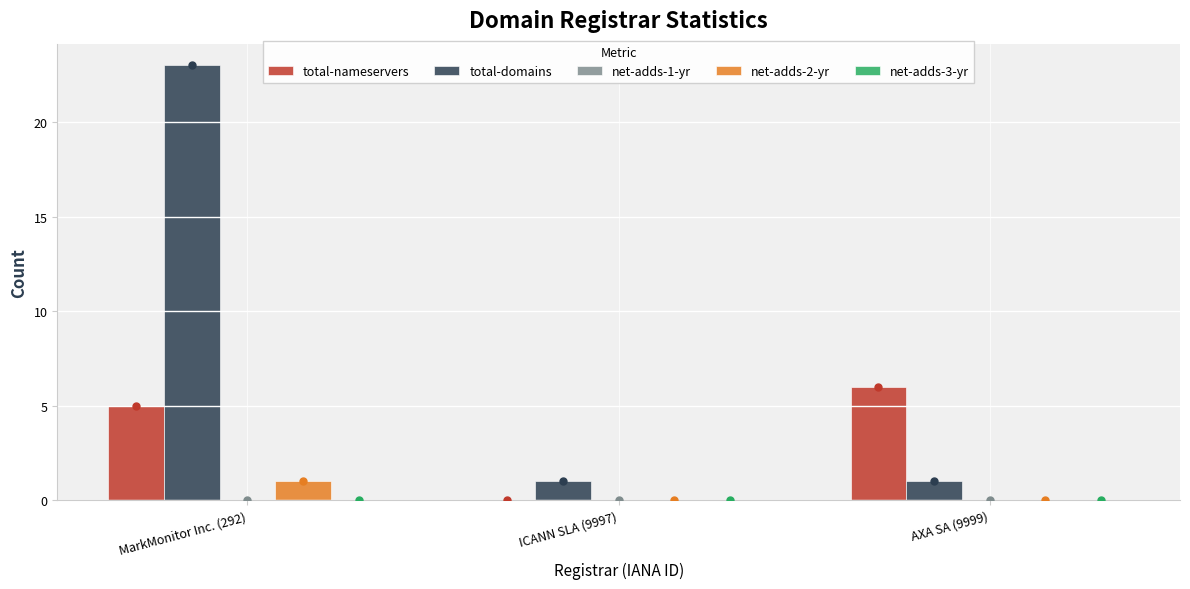

Is the value of net-adds-2-yr at ICANN SLA (9997) greater than the value of total-domains at MarkMonitor Inc. (292)?

No